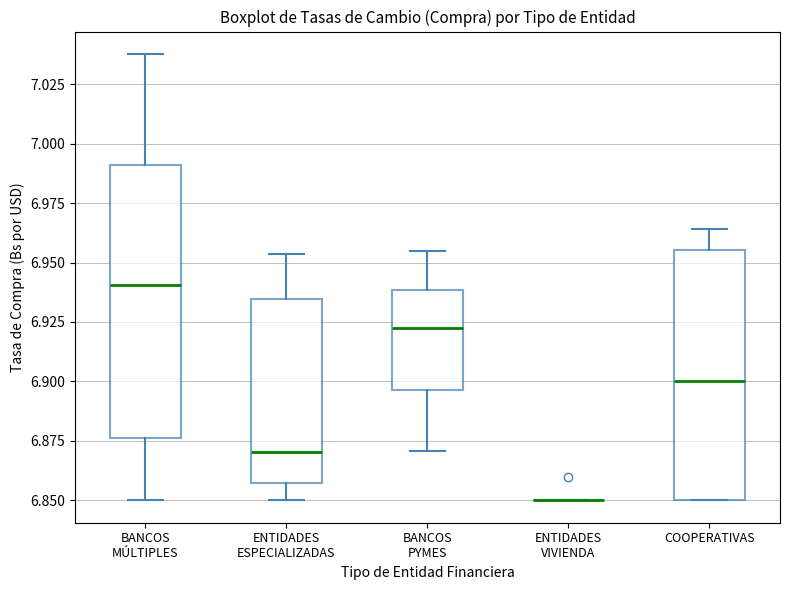

Reading left to right, read every box against the y-axis: the position of its median line, the range the box covers, and the ends of its whiskers. The values are not printed on the chart, so give them approximately, as read against the axis.

BANCOS MÚLTIPLES: median 6.940, box 6.875 to 6.990, whiskers 6.850 to 7.040
ENTIDADES ESPECIALIZADAS: median 6.870, box 6.855 to 6.935, whiskers 6.850 to 6.955
BANCOS PYMES: median 6.920, box 6.895 to 6.940, whiskers 6.870 to 6.955
ENTIDADES VIVIENDA: box collapsed to a line at 6.850, whiskers 6.850 to 6.850
COOPERATIVAS: median 6.900, box 6.850 to 6.955, whiskers 6.850 to 6.965